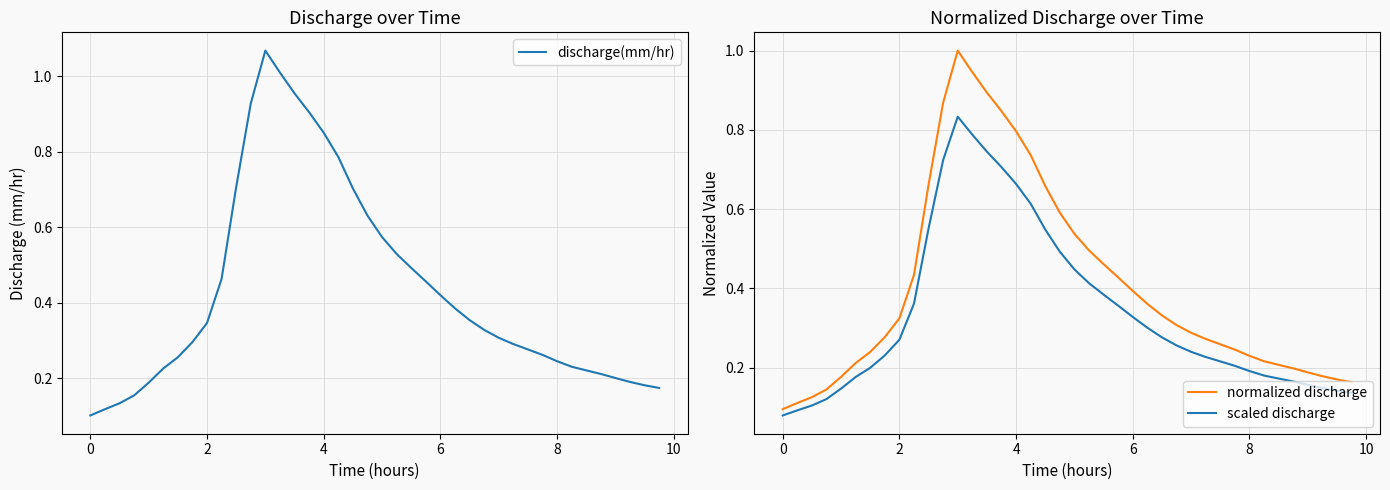

What is the sum of the discharge(mm/hr) values at 29 and 11?

1.2